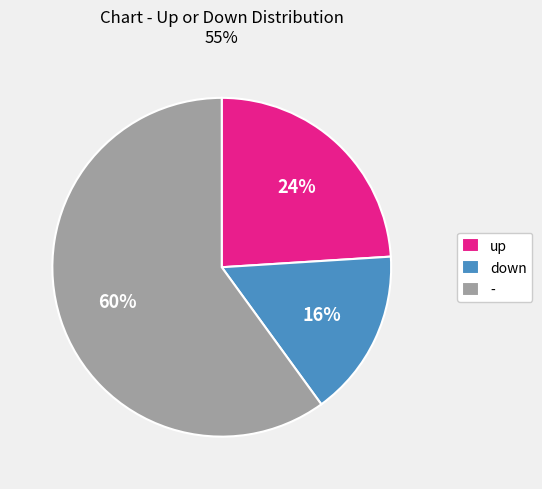

Do down and - together represent more than half of the pie?

Yes